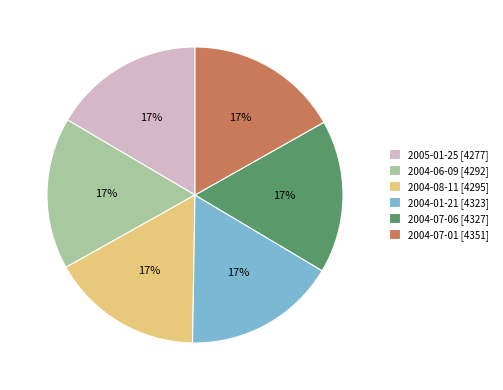

Combined, do 2004-07-01 and 2004-08-11 account for over 50%?

No